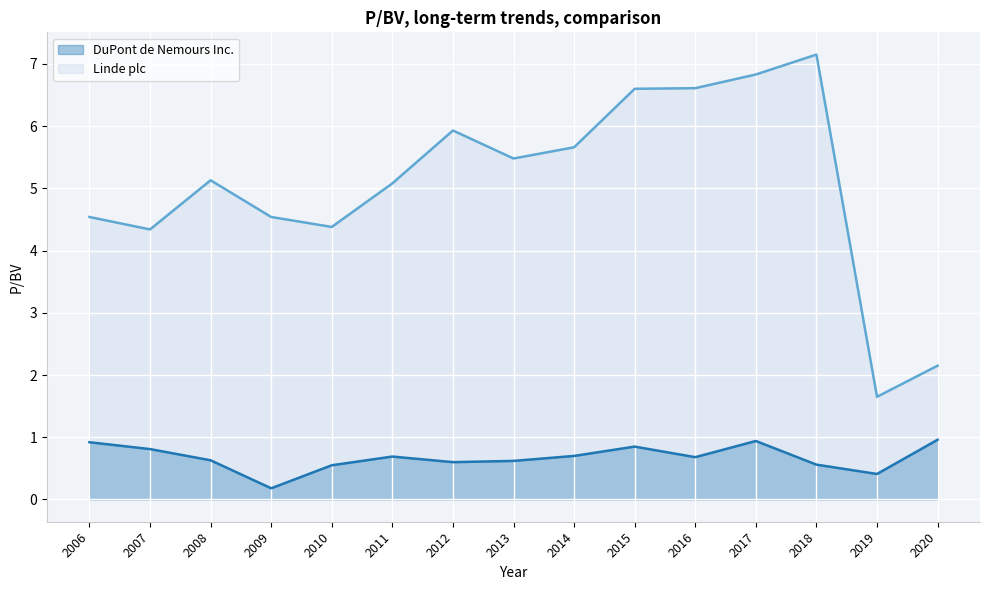

What is the difference between the maximum and minimum values in the DuPont de Nemours Inc. series?

0.8